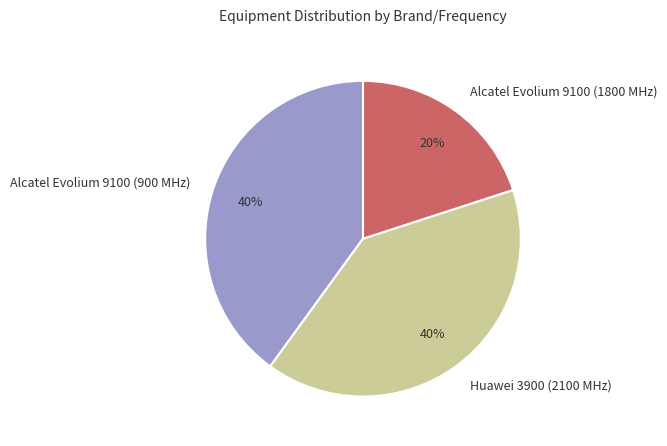

What percentage is the Alcatel Evolium 9100 (900 MHz) slice, to the nearest percent?

40%